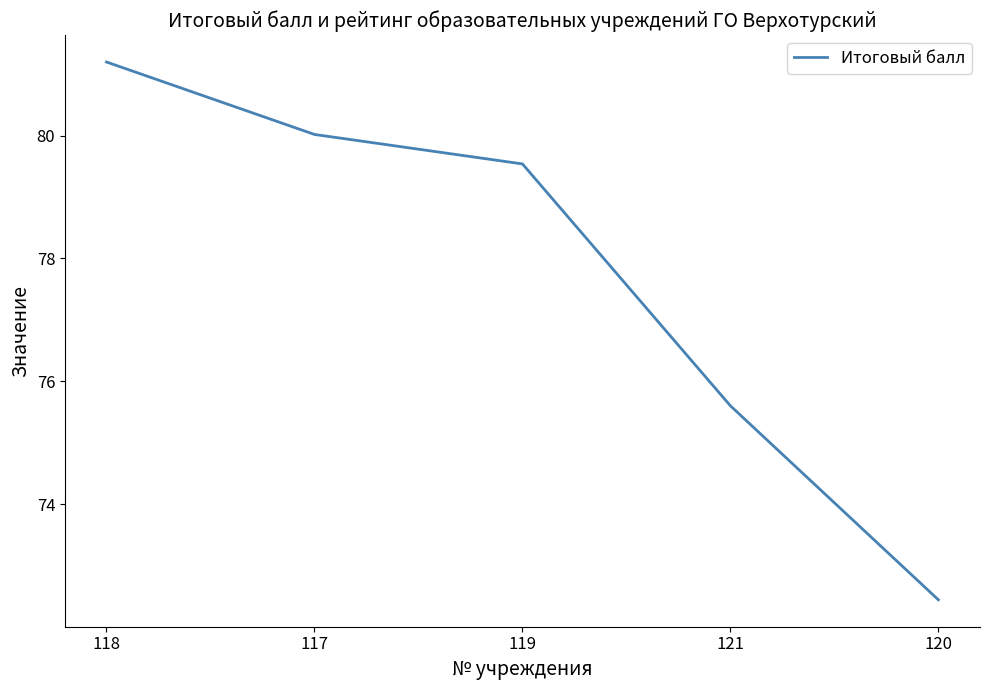

Reading left to right, list all the values displayed in this chart.

81.2	80.0	79.5	75.6	72.4